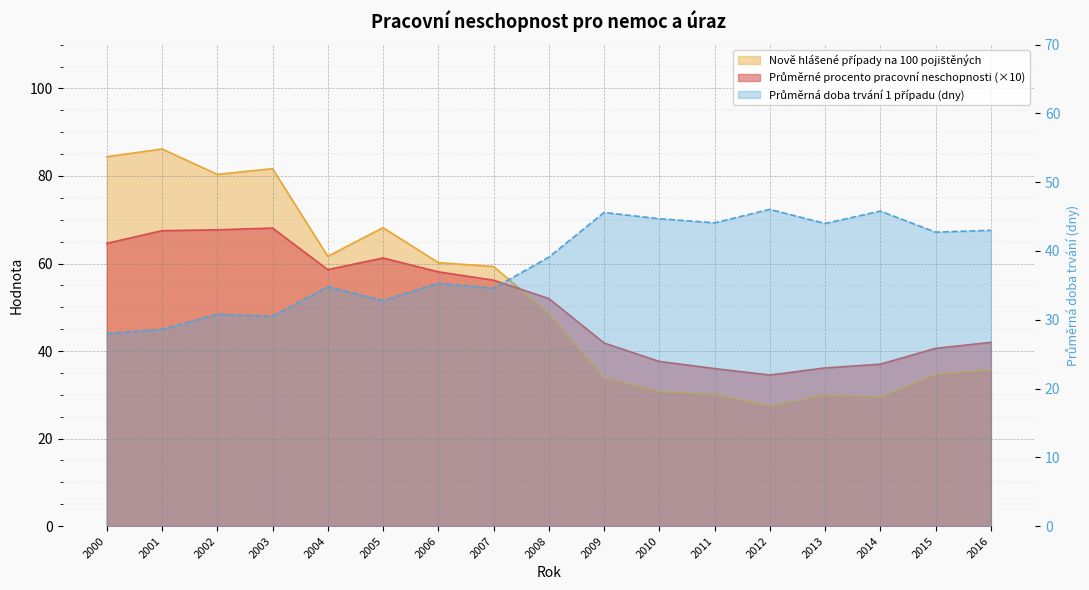

What is the sum of all Průměrná doba trvání 1 případu (dny) values?

650.5